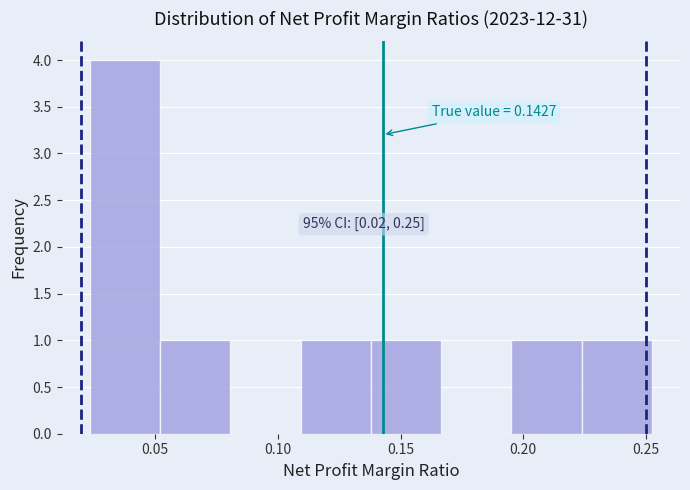

Over which range of the x-axis is the bar tallest?

0.025 to 0.050